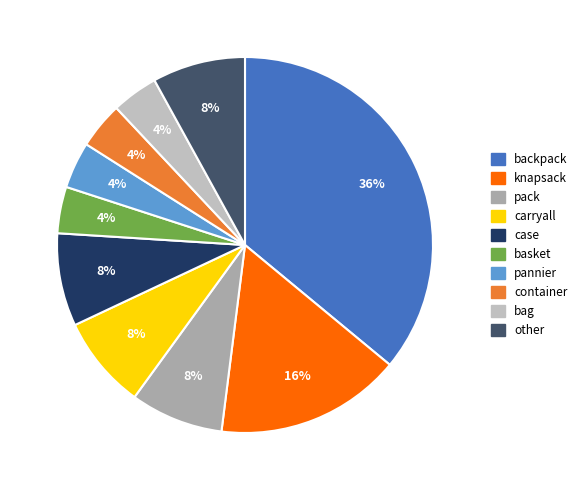

To the nearest percent, what portion does container represent?

4%